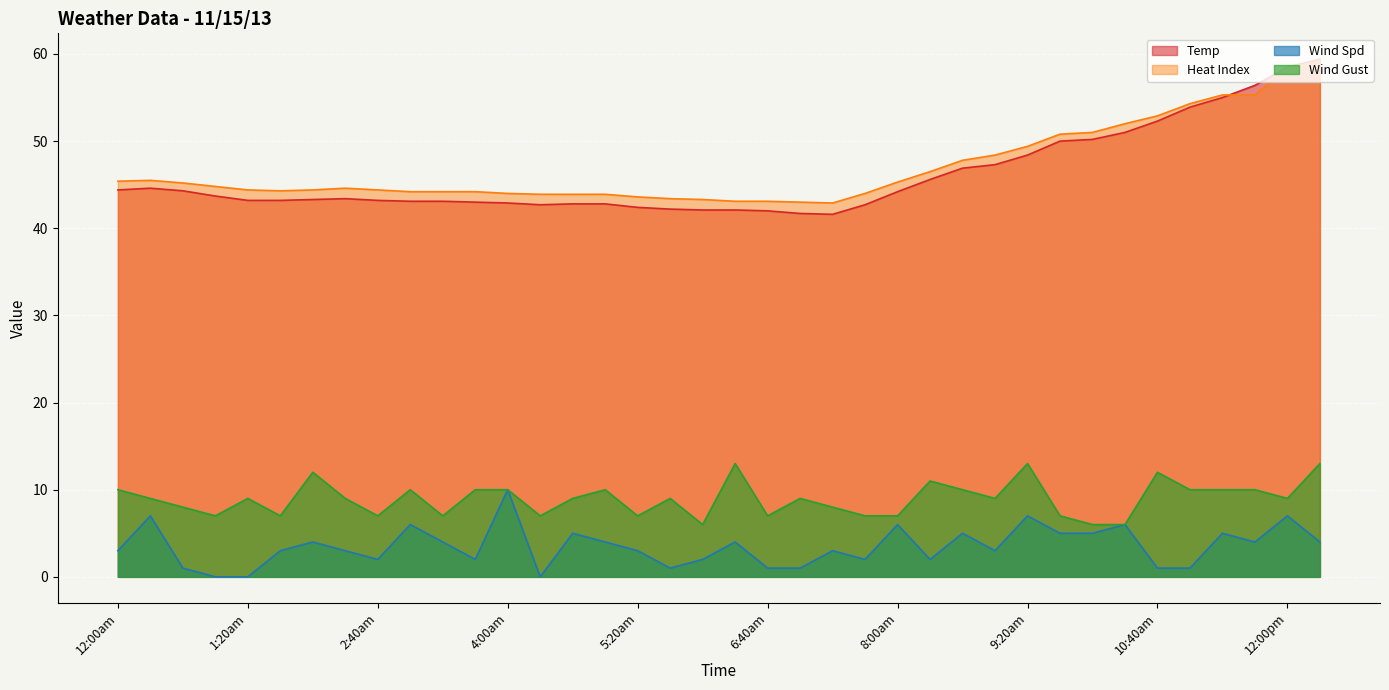

Rank the categories by Heat Index value from lowest to highest.

7:20am, 7:00am, 6:20am, 6:40am, 6:00am, 5:40am, 5:20am, 4:20am, 4:40am, 5:00am, 4:00am, 7:40am, 3:00am, 3:20am, 3:40am, 1:40am, 1:20am, 2:00am, 2:40am, 2:20am, 1:00am, 12:40am, 8:00am, 12:00am, 12:20am, 8:20am, 8:40am, 9:00am, 9:20am, 9:40am, 10:00am, 10:20am, 10:40am, 11:00am, 11:20am, 11:40am, 12:00pm, 12:20pm